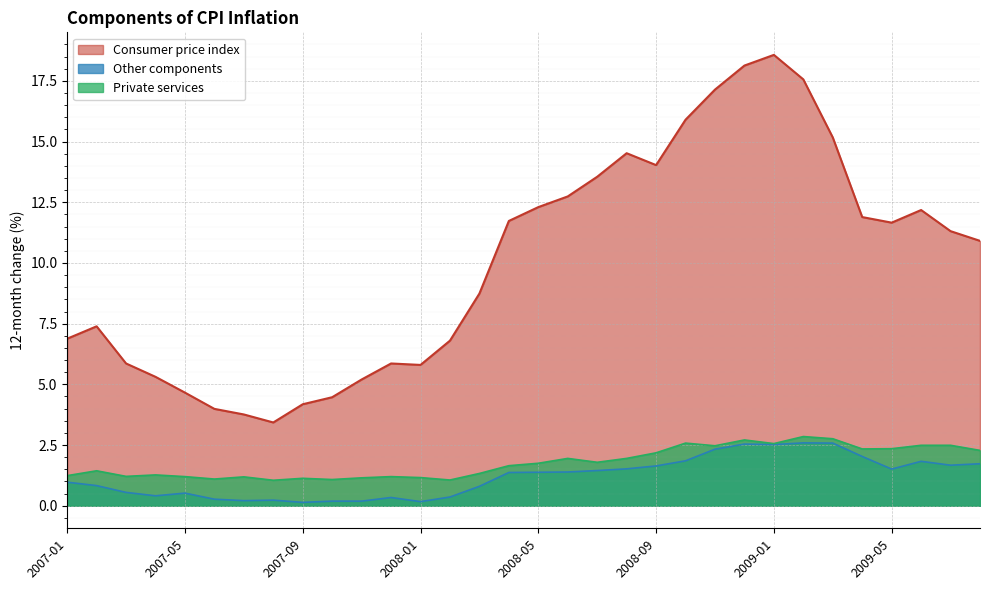

Rank the series by their maximum value, from lowest to highest.

Other components, Private services, Consumer price index